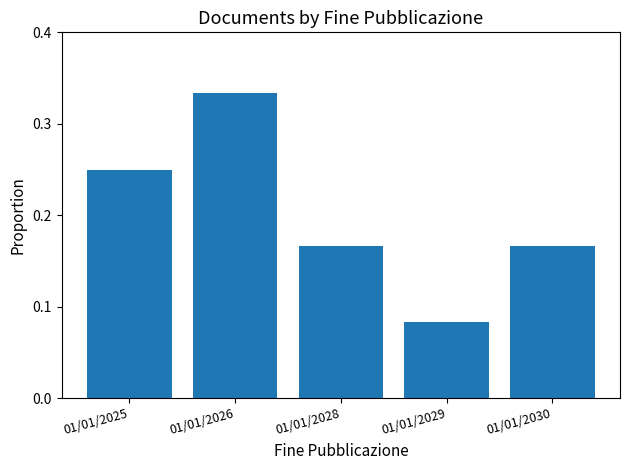

Between 01/01/2029 and 01/01/2030, which is larger?

01/01/2030